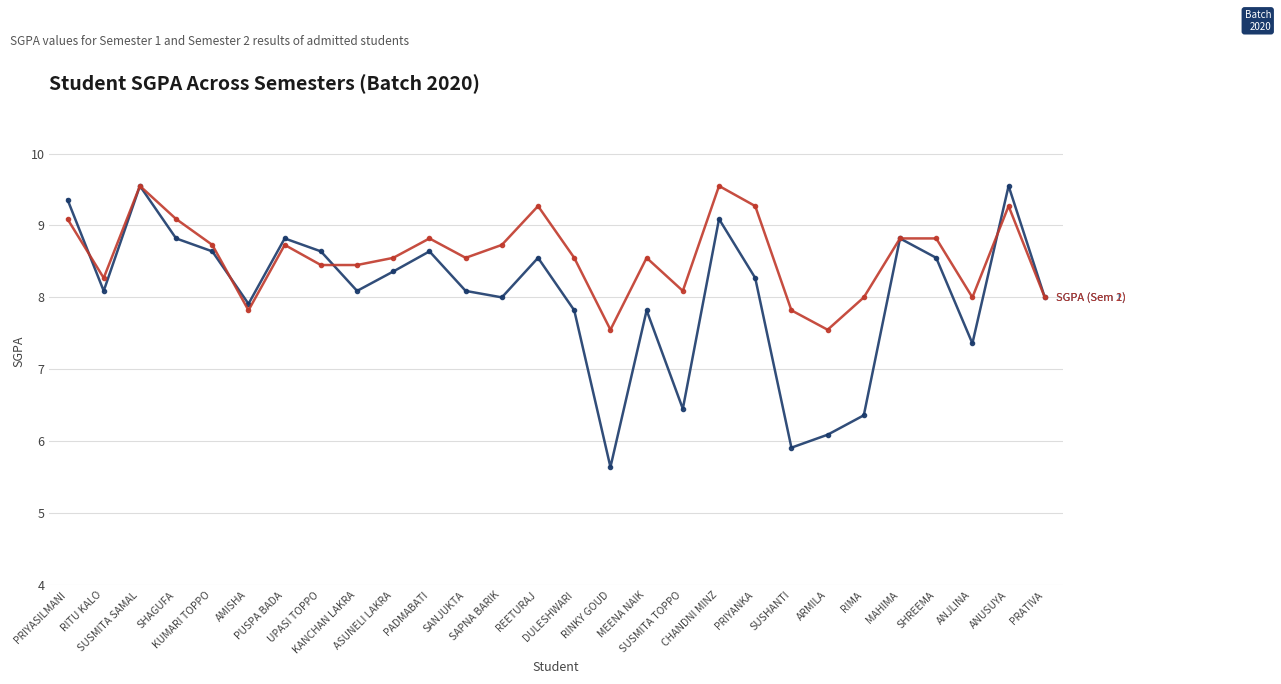

What is the maximum value shown in the chart?

9.6